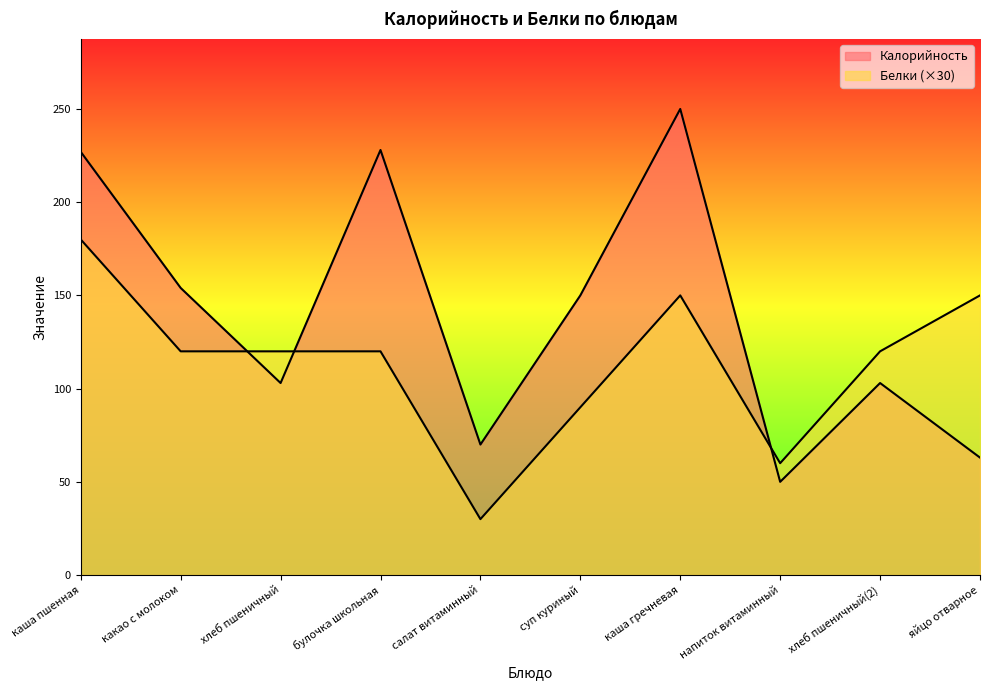

What is the lowest value of the Белки series?

30